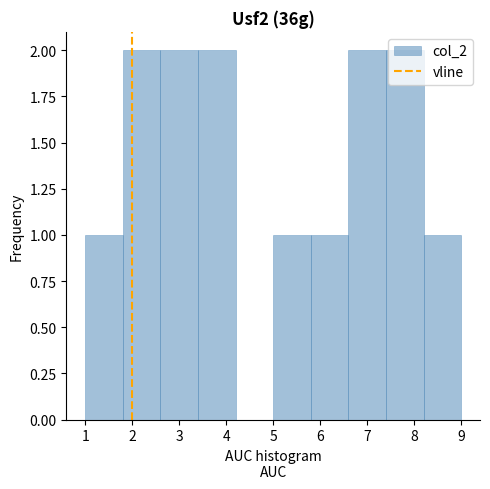

What is the height of the bar covering 7.4 to 8.2 on the x-axis? The values are not printed on the chart, so give them approximately, as read against the axis.

2